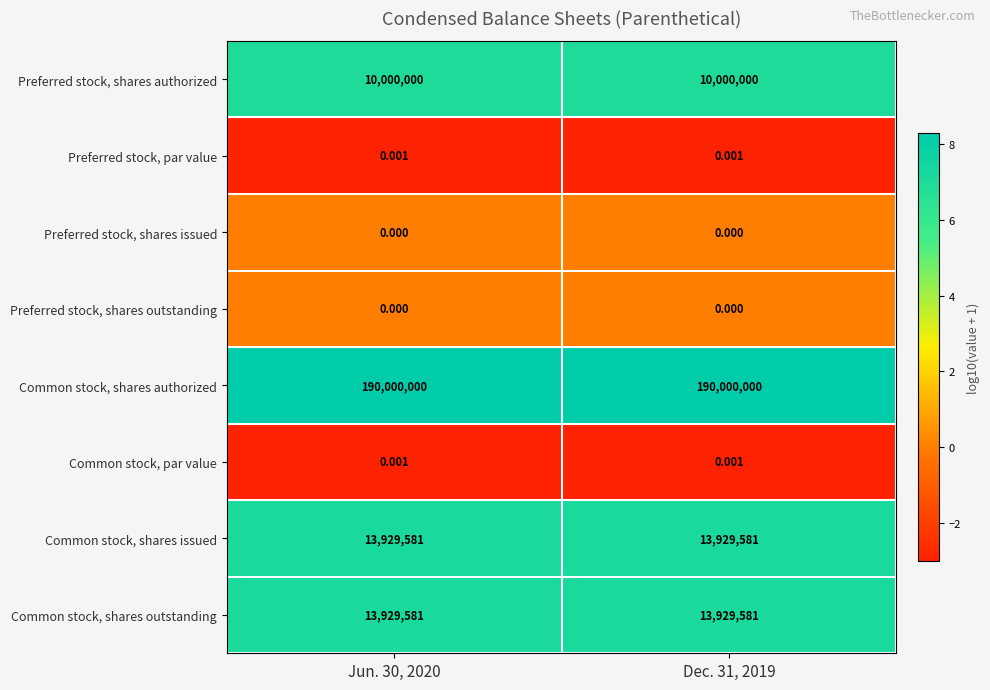

What is the difference between the highest and lowest values at Dec. 31, 2019?

190000000.0